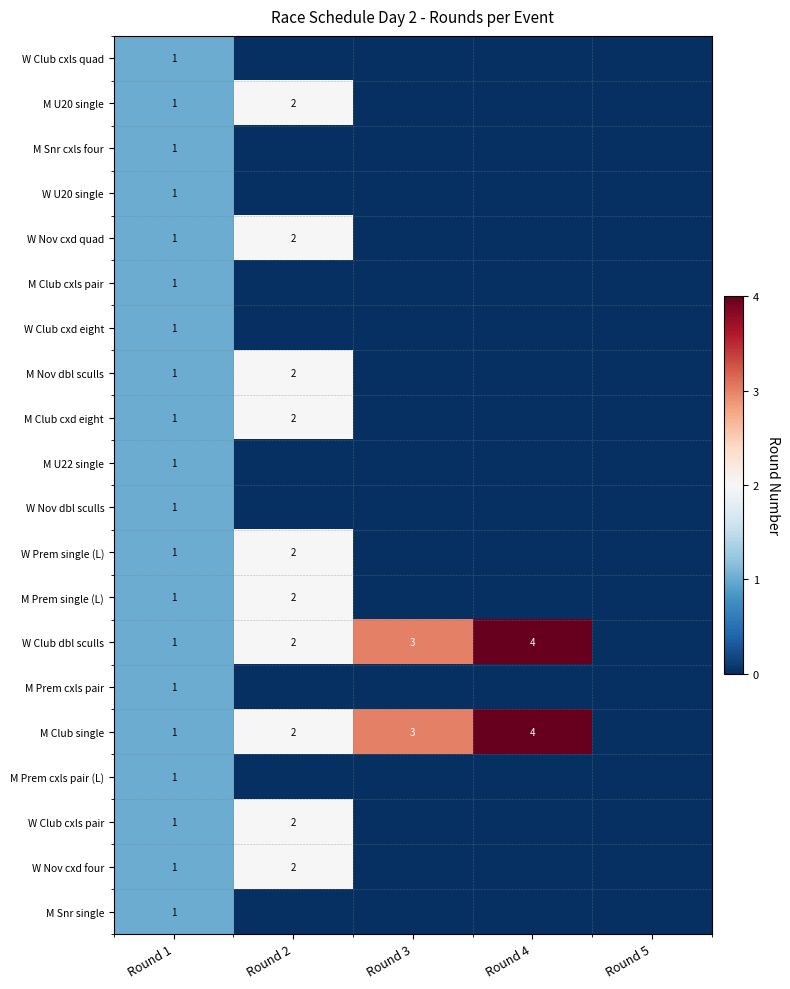

True or false: M U20 single has a value of 4 at Round 2.

False